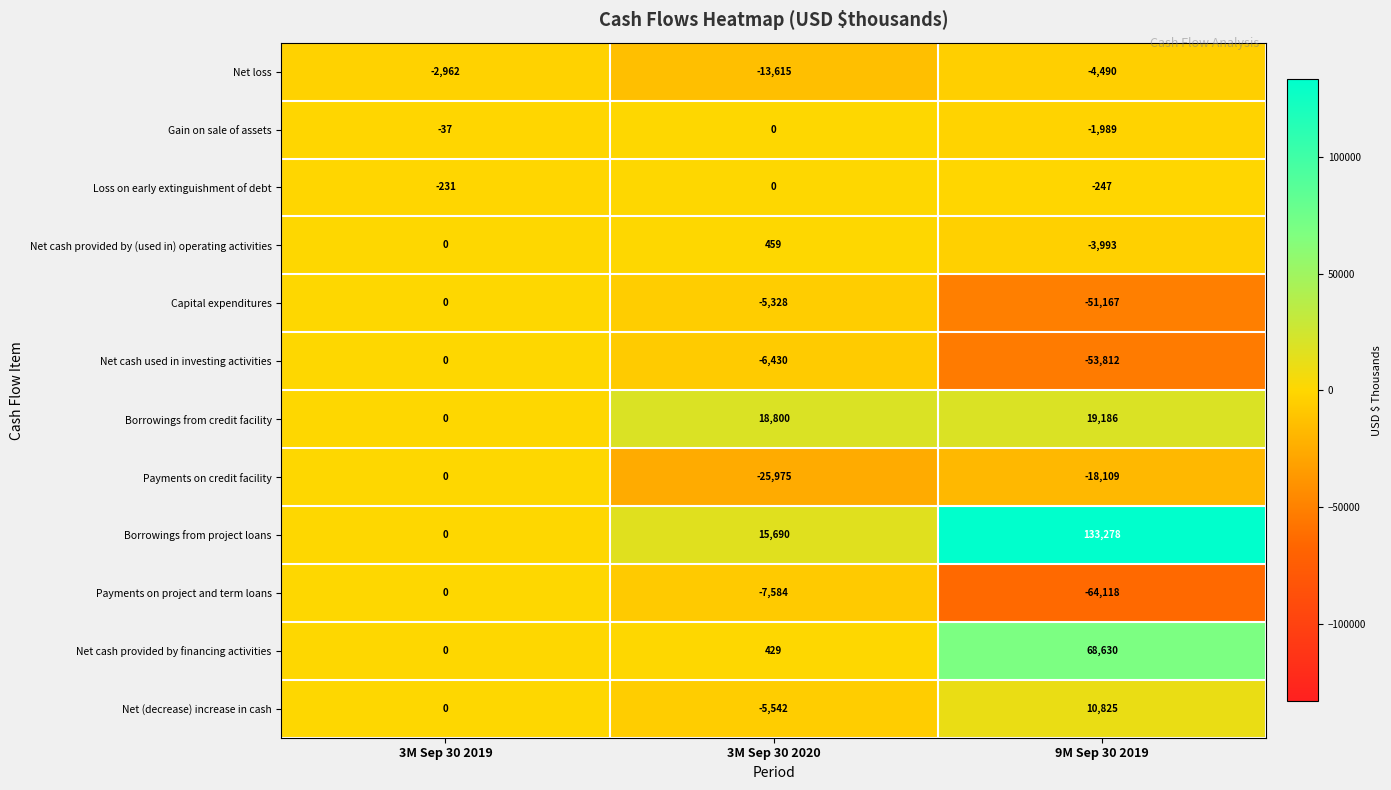

How many data points in Gain on sale of assets are less than -37?

1